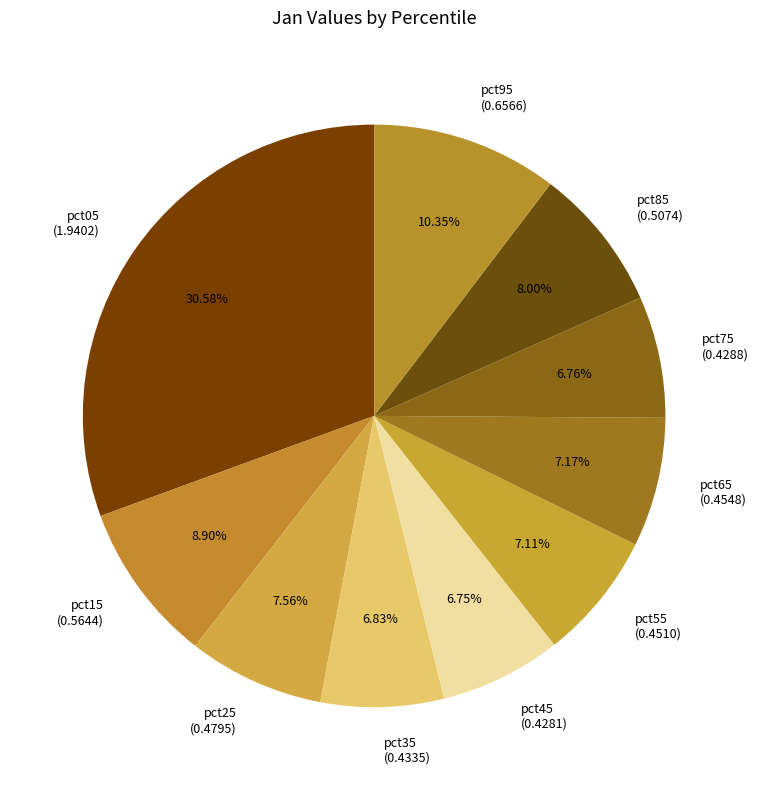

Combined, what portion of the pie is pct85 and pct75?

14.8%